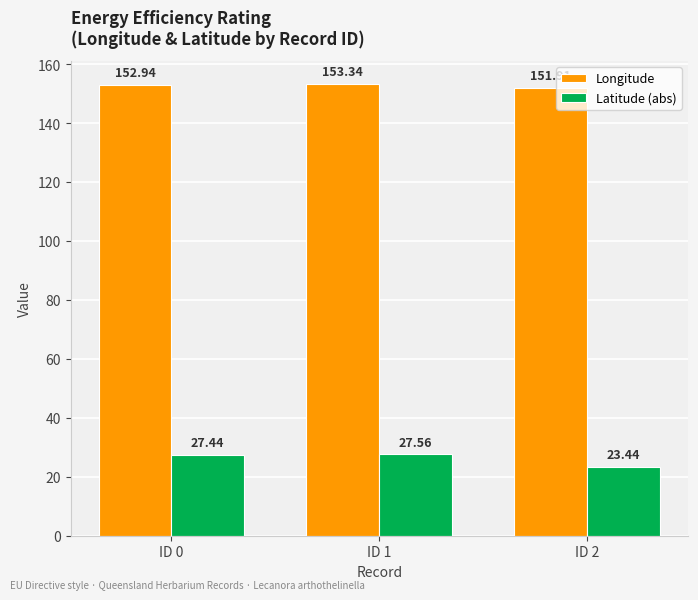

Is the value of Longitude at ID 0 greater than the value of Latitude (abs) at ID 0?

Yes